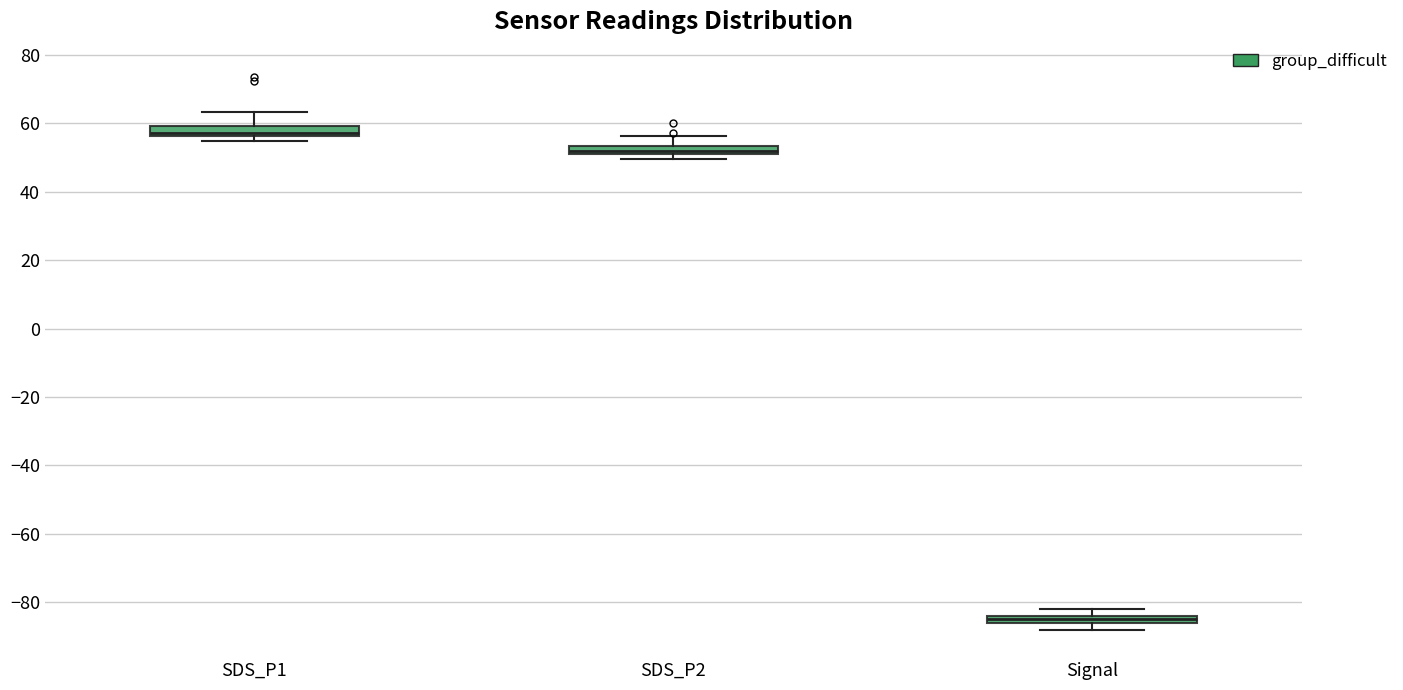

Where is the upper edge of the box for Signal on the y-axis? The values are not printed on the chart, so give them approximately, as read against the axis.

-84